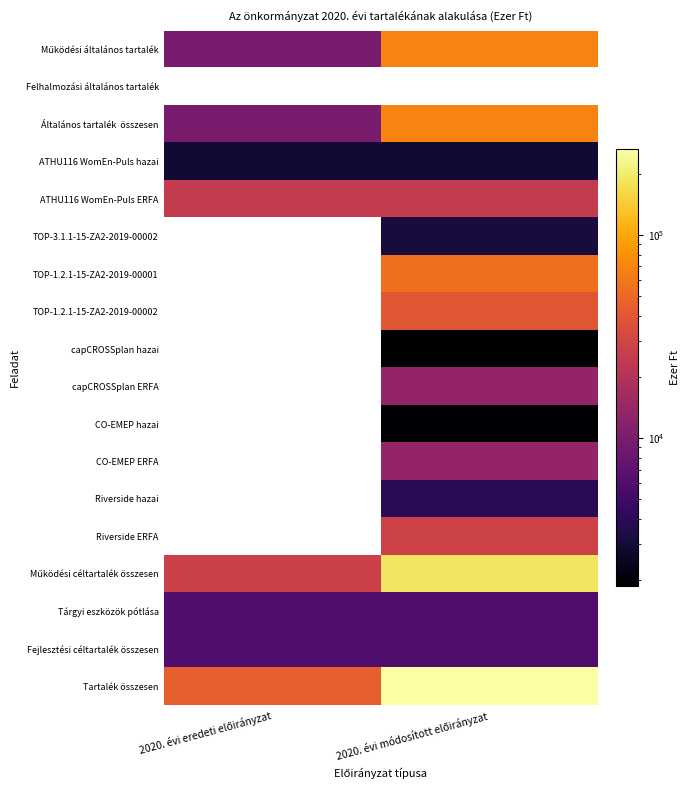

Is the value of ATHU116 WomEn-Puls hazai at 2020. évi eredeti előirányzat greater than the value of TOP-1.2.1-15-ZA2-2019-00001 at 2020. évi módosított előirányzat?

No